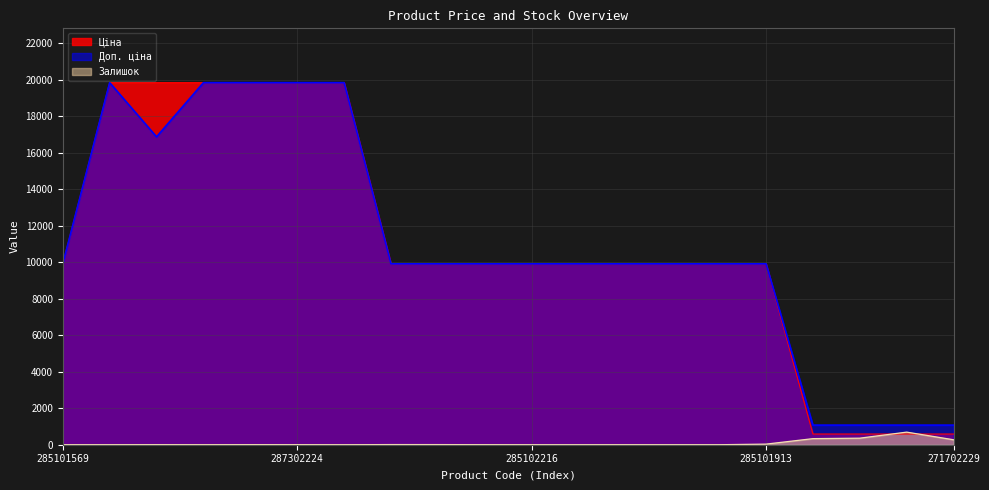

Where does the Доп. ціна series first go above 9908?

285101569